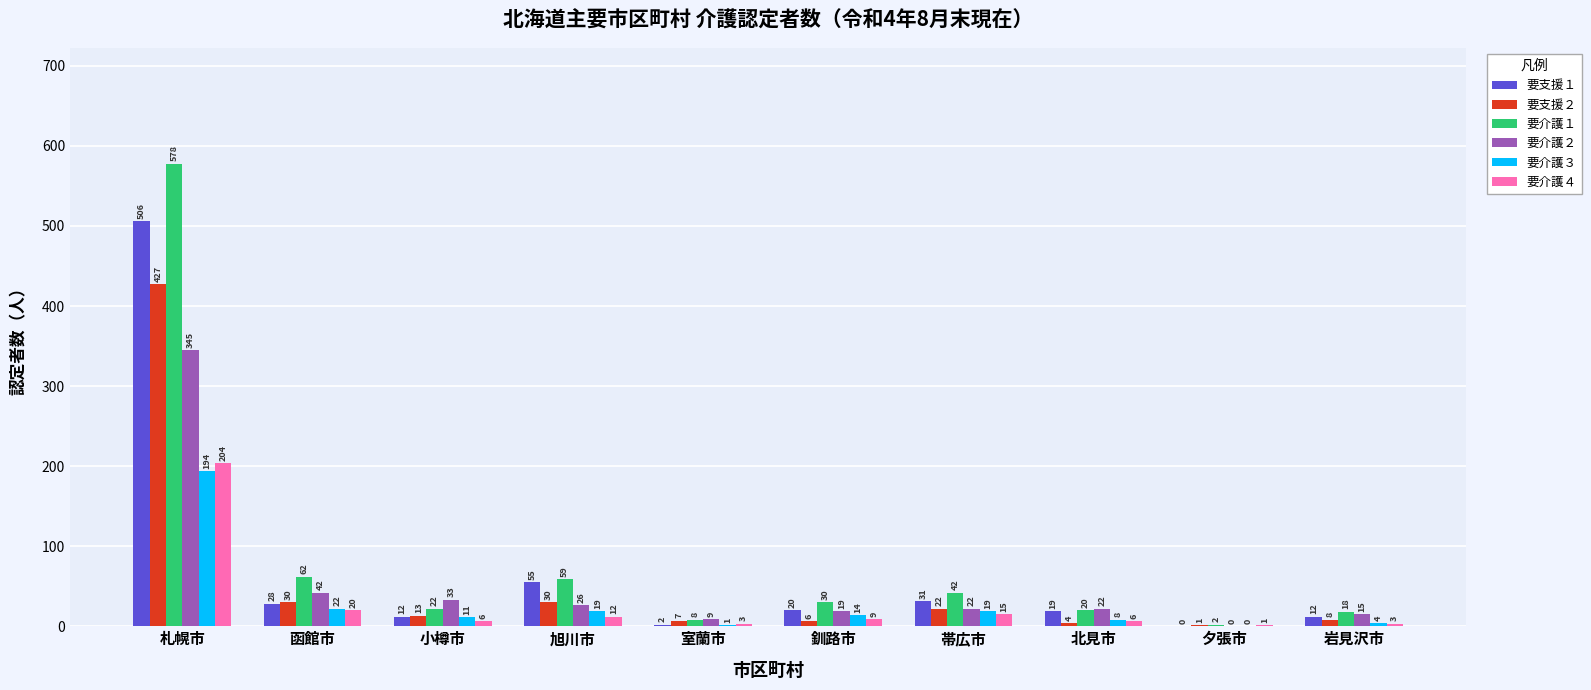

What is the maximum value for 要介護４?

204